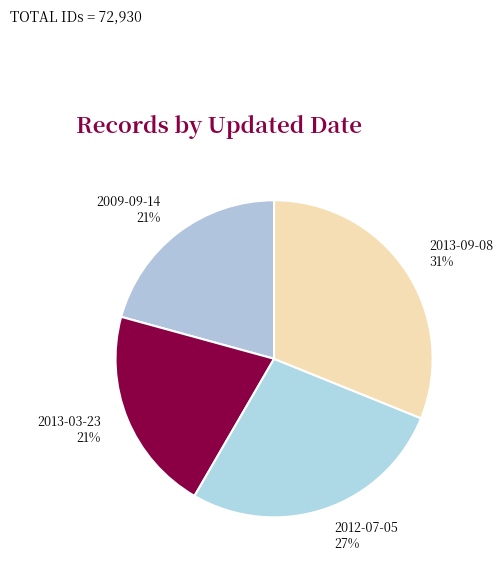

How many segments does this pie chart have?

4